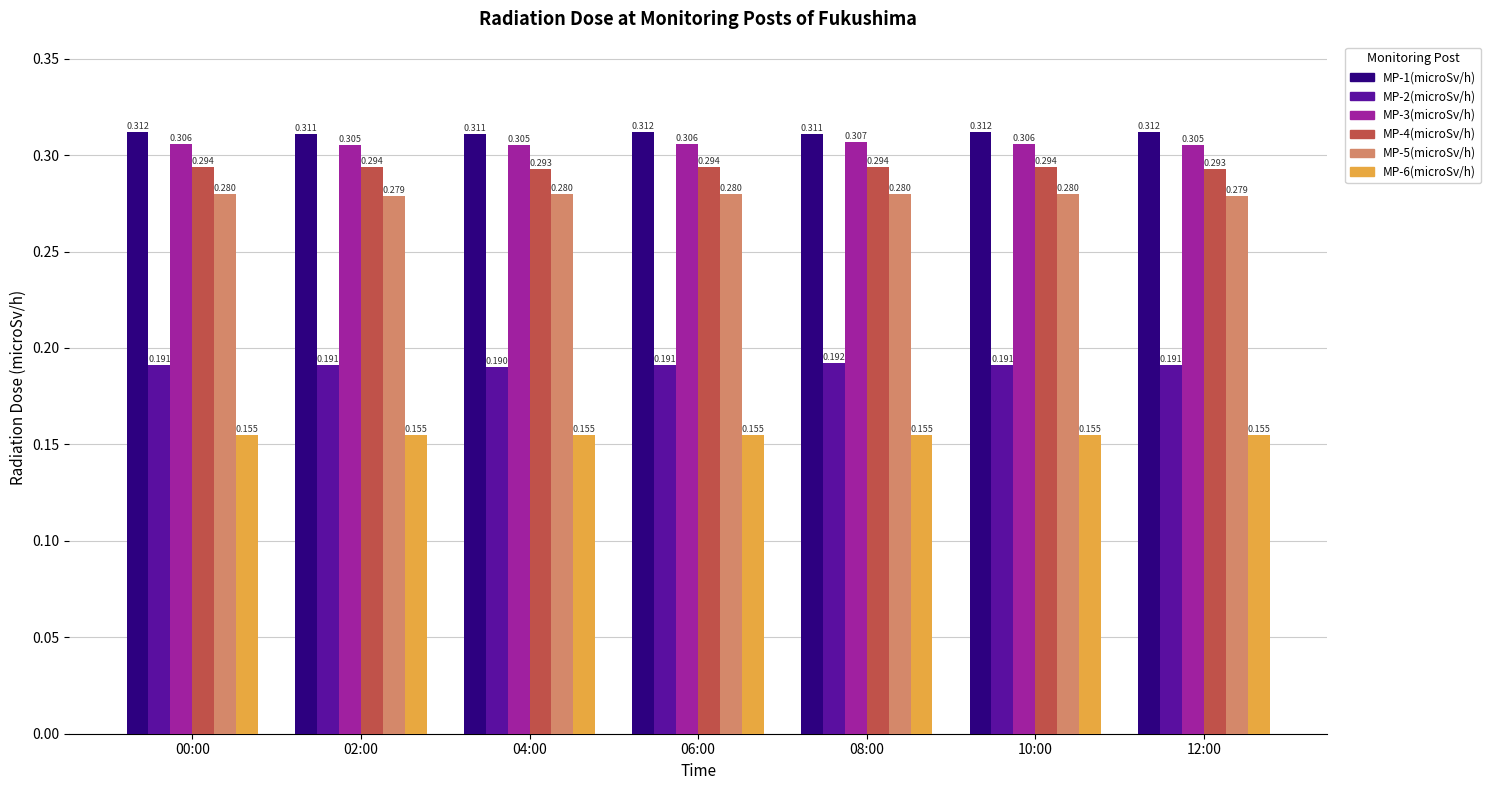

Is the value of MP-3(microSv/h) at 06:00 greater than the value of MP-5(microSv/h) at 00:00?

Yes